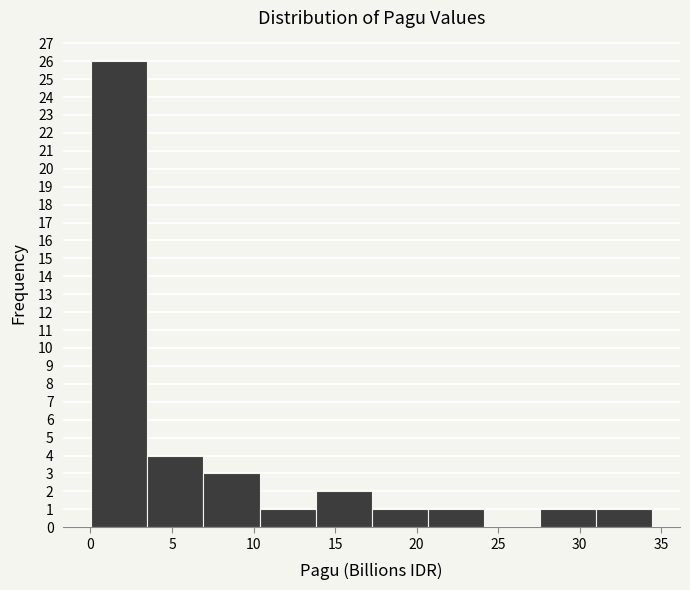

What is the height of the bar covering 10.5 to 14.0 on the x-axis? Neither the bar edges nor the heights are printed on the chart, so give them approximately, as read against the axes.

1